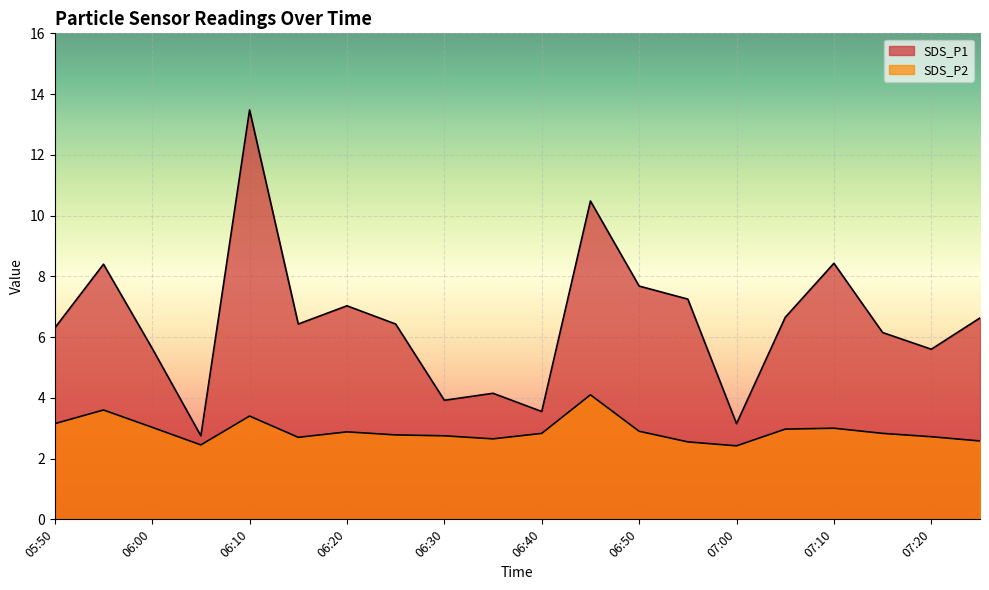

At which category is the sum across all series the highest?

06:10